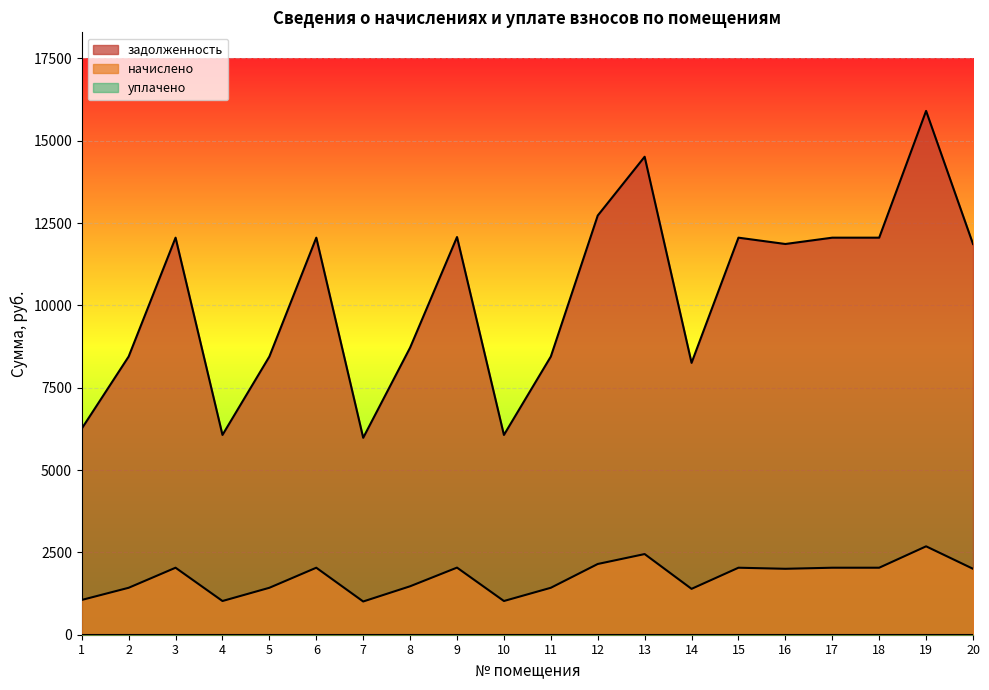

At which category is the sum across all series the highest?

19